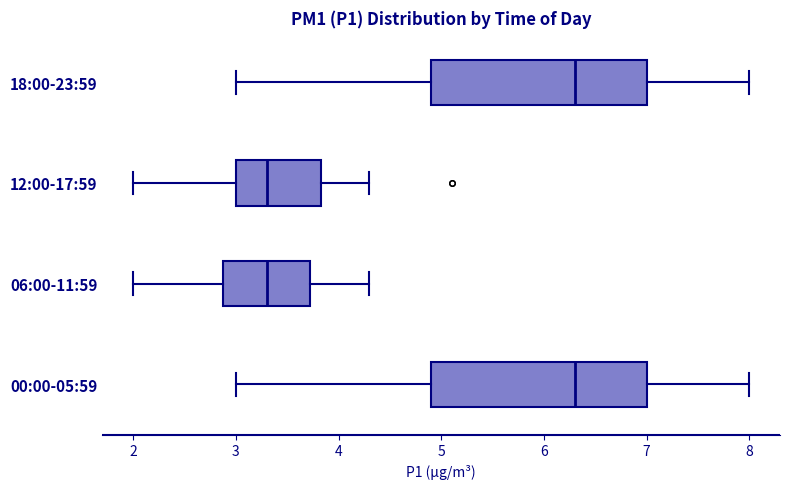

Reading bottom to top, transcribe this box plot: for each box, give where its median line is, the range the box spans, and where its two whiskers end, as read against the x-axis. The values are not printed on the chart, so give them approximately, as read against the axis.

00:00-05:59: median 6.3, box 4.9 to 7.0, whiskers 3.0 to 8.0
06:00-11:59: median 3.3, box 2.9 to 3.7, whiskers 2.0 to 4.3
12:00-17:59: median 3.3, box 3.0 to 3.8, whiskers 2.0 to 4.3
18:00-23:59: median 6.3, box 4.9 to 7.0, whiskers 3.0 to 8.0